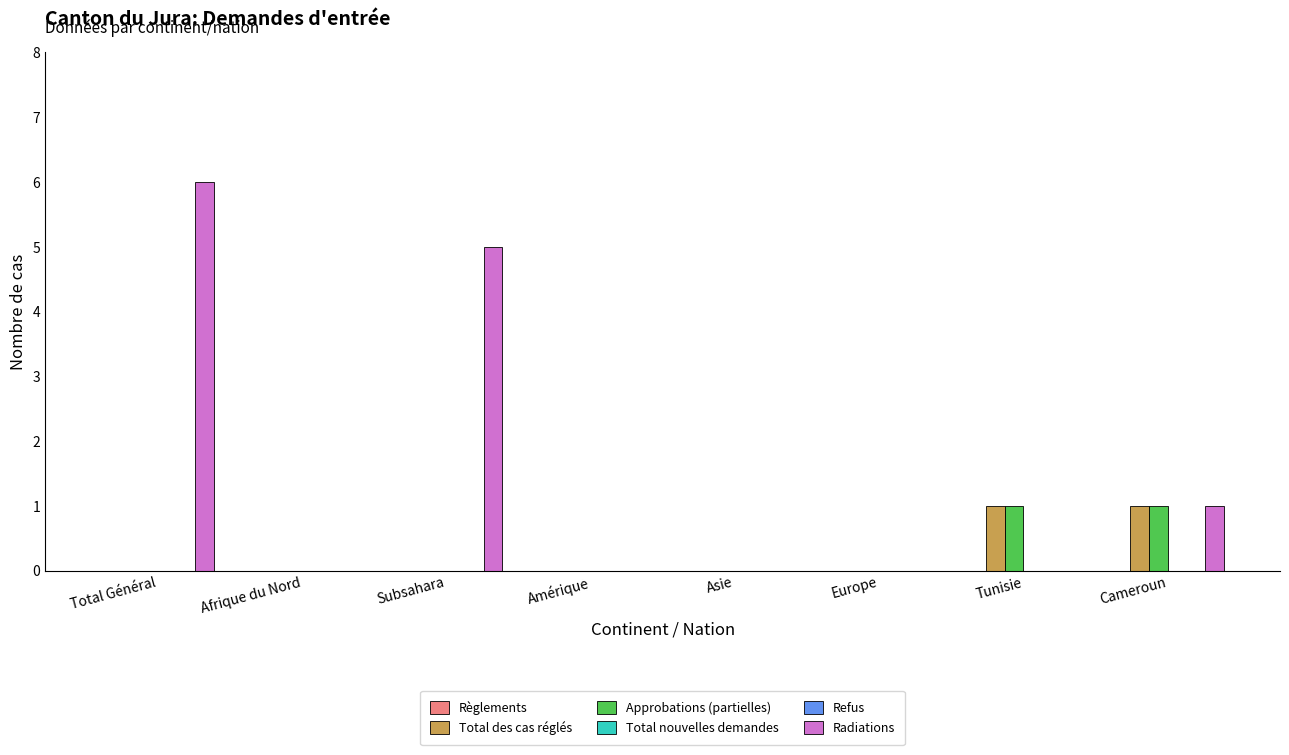

How many categories are shown in the chart?

8